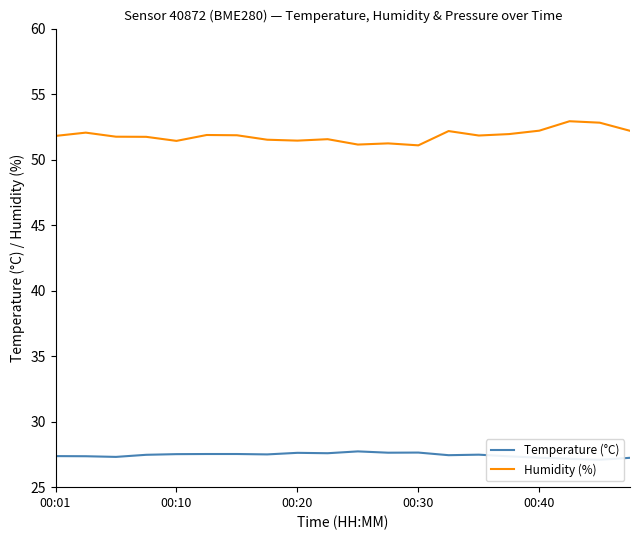

Rank the series by their average value, from highest to lowest.

Humidity (%), Temperature (°C)